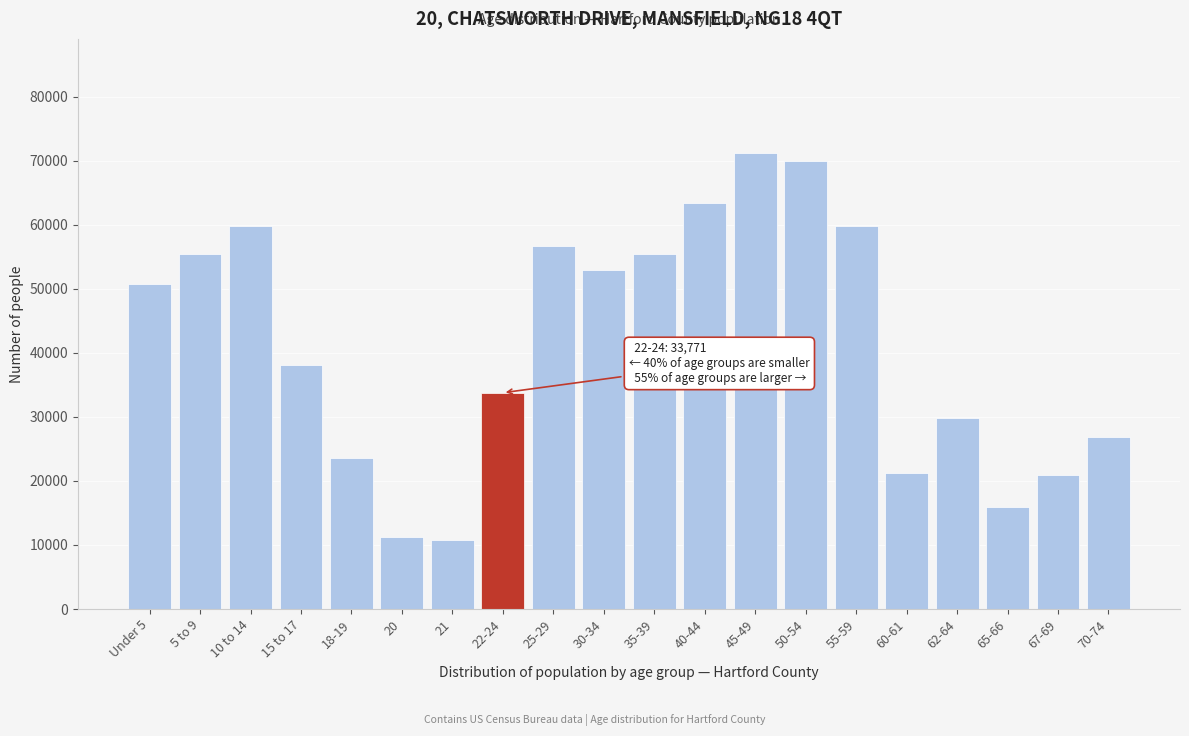

At which label is the value closest to 41005?

15 to 17